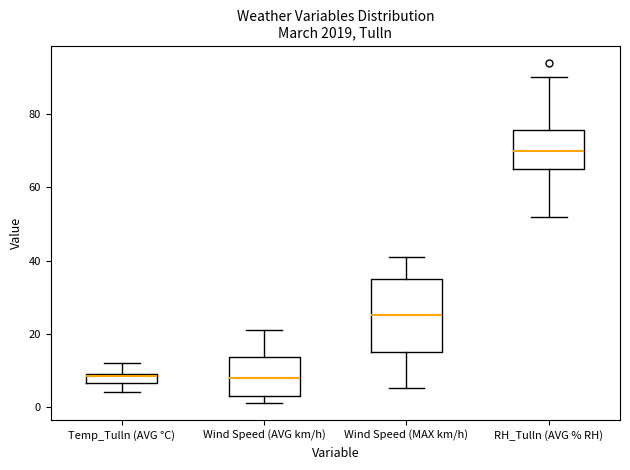

Which box is the tallest, from its lower edge to its upper edge?

Wind Speed (MAX km/h)